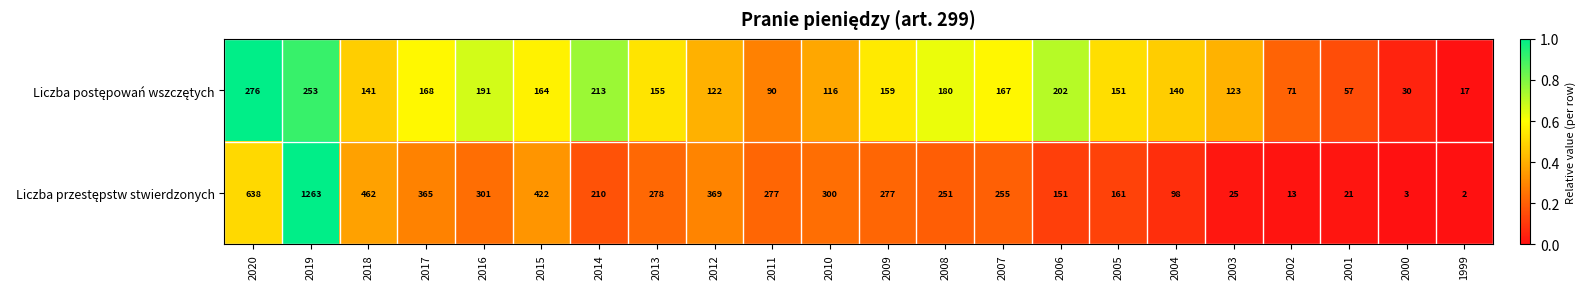

At how many categories does at least one series exceed 89?

18